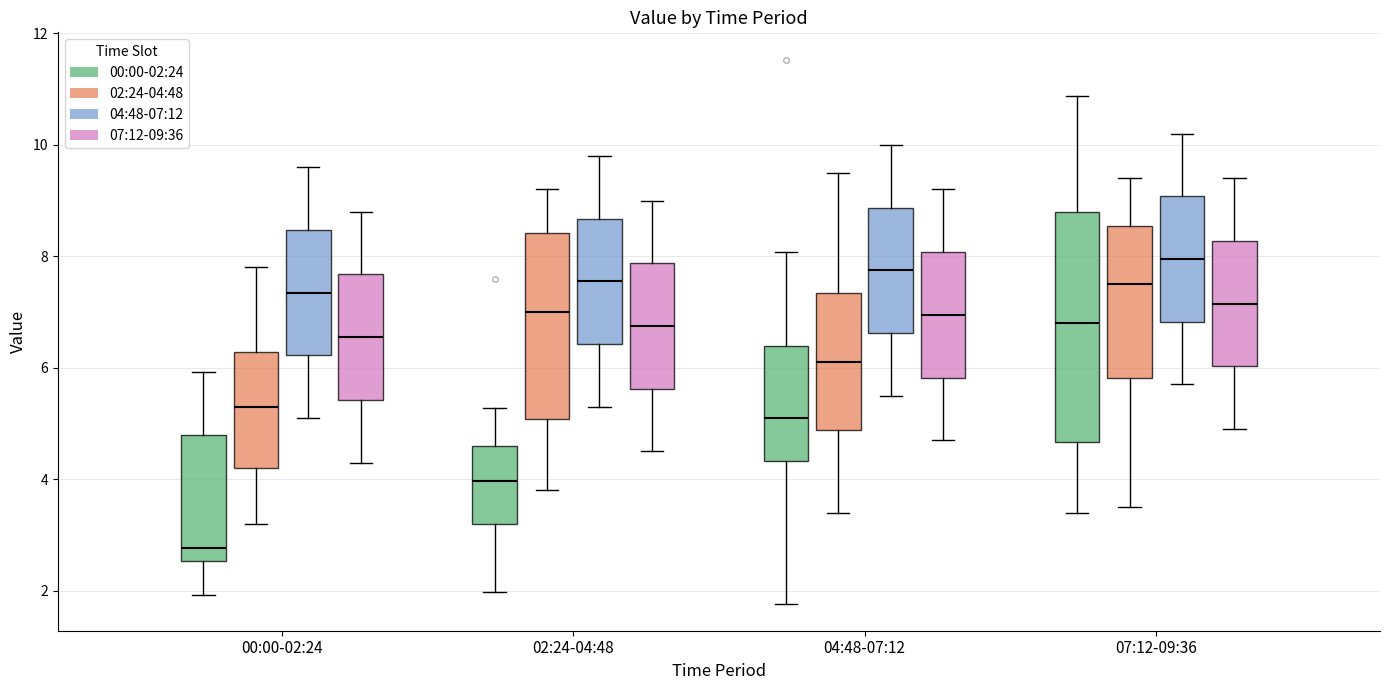

Which box's median line is the highest?

07:12-09:36 (04:48-07:12)